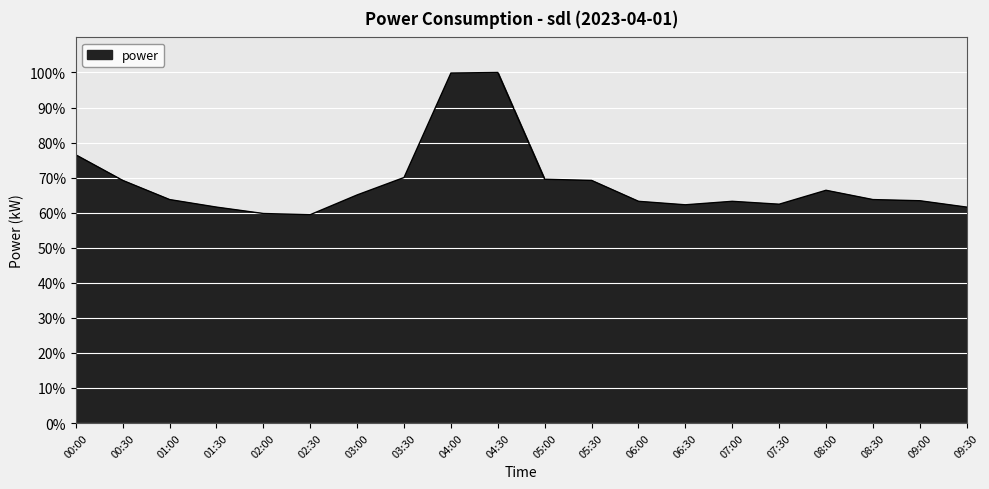

Reading left to right, list all the values displayed in this chart.

00:00=0.8	00:30=0.7	01:00=0.6	01:30=0.6	02:00=0.6	02:30=0.6	03:00=0.7	03:30=0.7	04:00=1.0	04:30=1.0	05:00=0.7	05:30=0.7	06:00=0.6	06:30=0.6	07:00=0.6	07:30=0.6	08:00=0.7	08:30=0.6	09:00=0.6	09:30=0.6